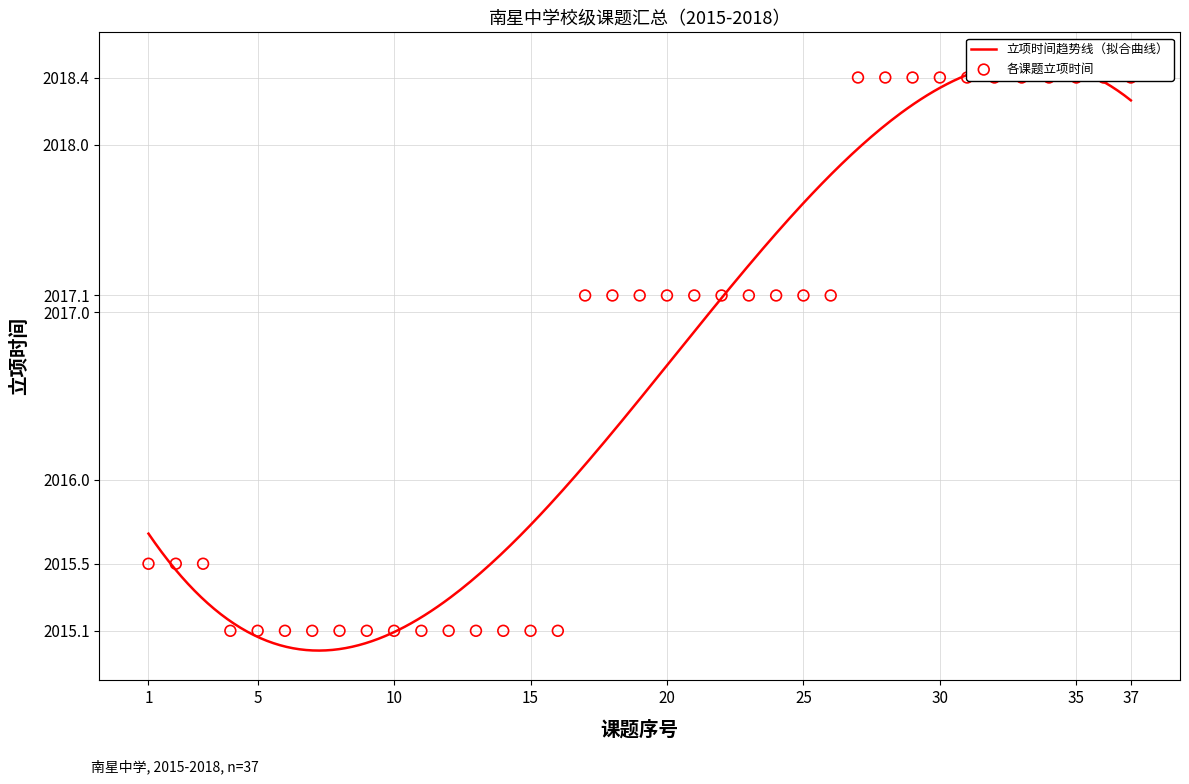

What is the ratio of the value at 8 to the value at 2?

1.0